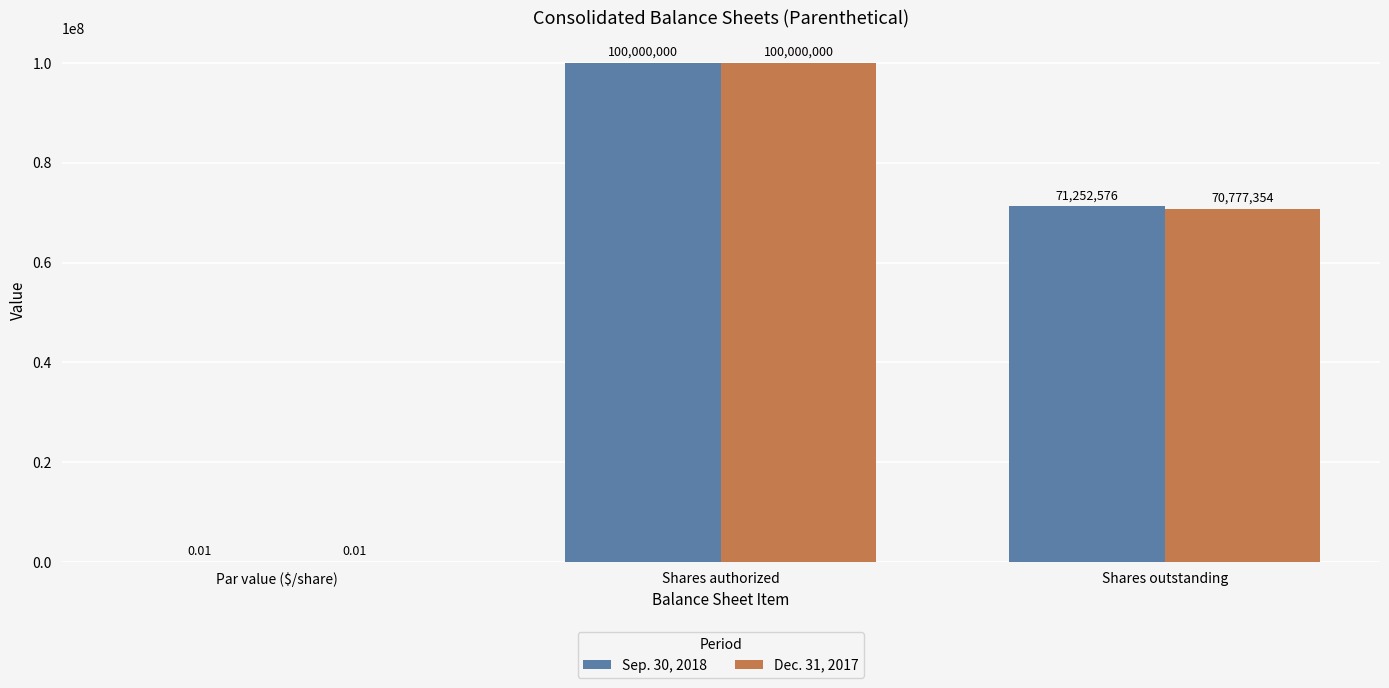

How many categories are shown in the chart?

3